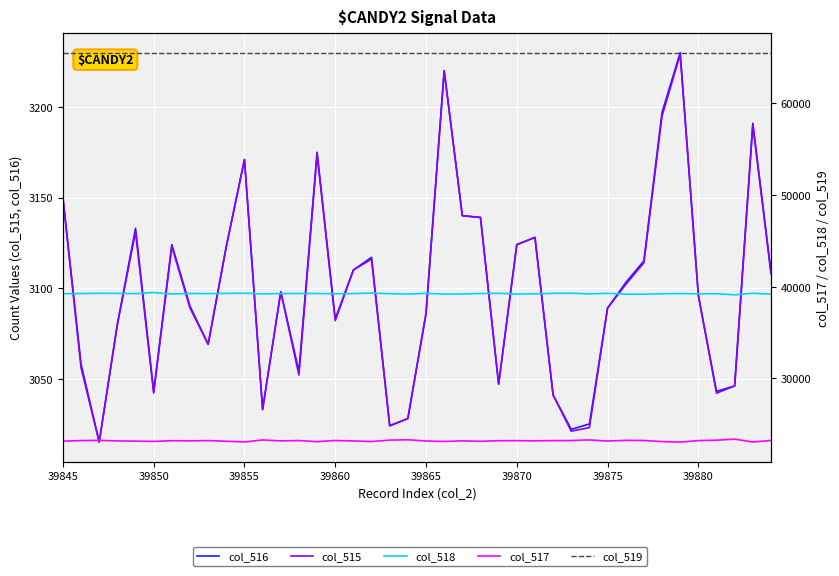

What is the highest value of the col_519 series?

65535